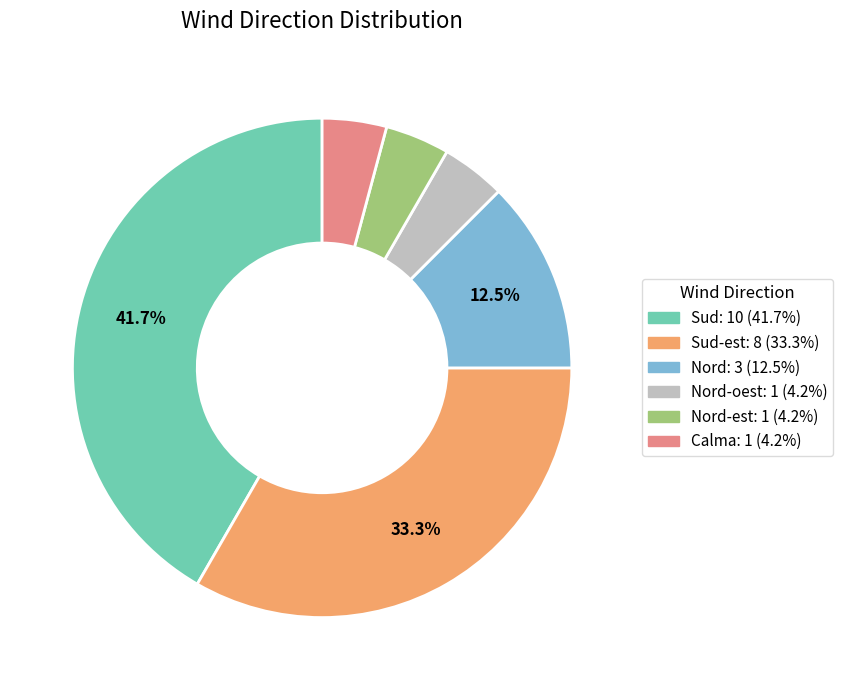

Does any single category account for the majority?

No